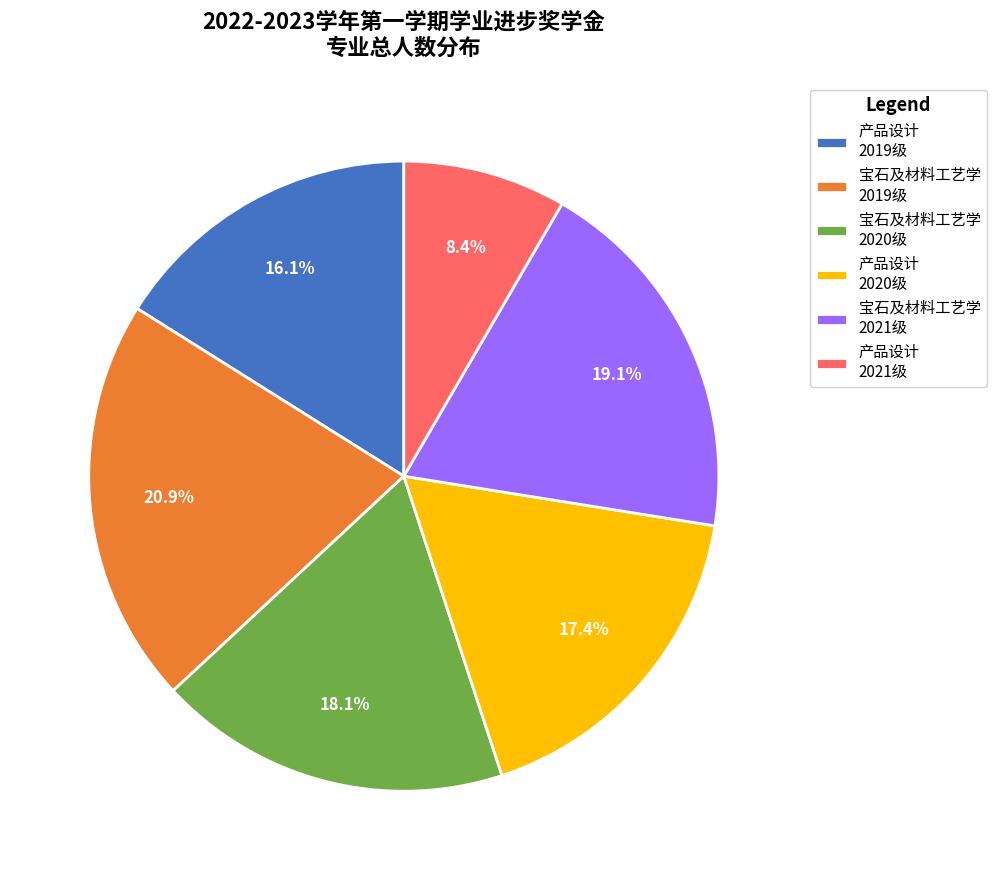

Does any single category account for the majority?

No